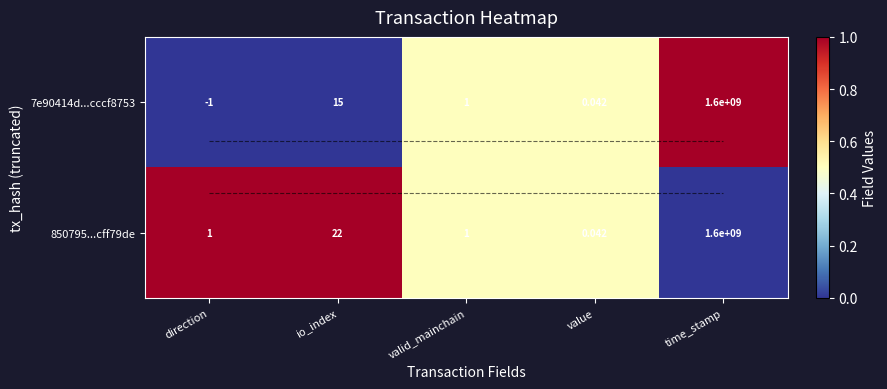

Rank the categories by 7e90414d...cccf8753 value from lowest to highest.

direction, value, valid_mainchain, io_index, time_stamp